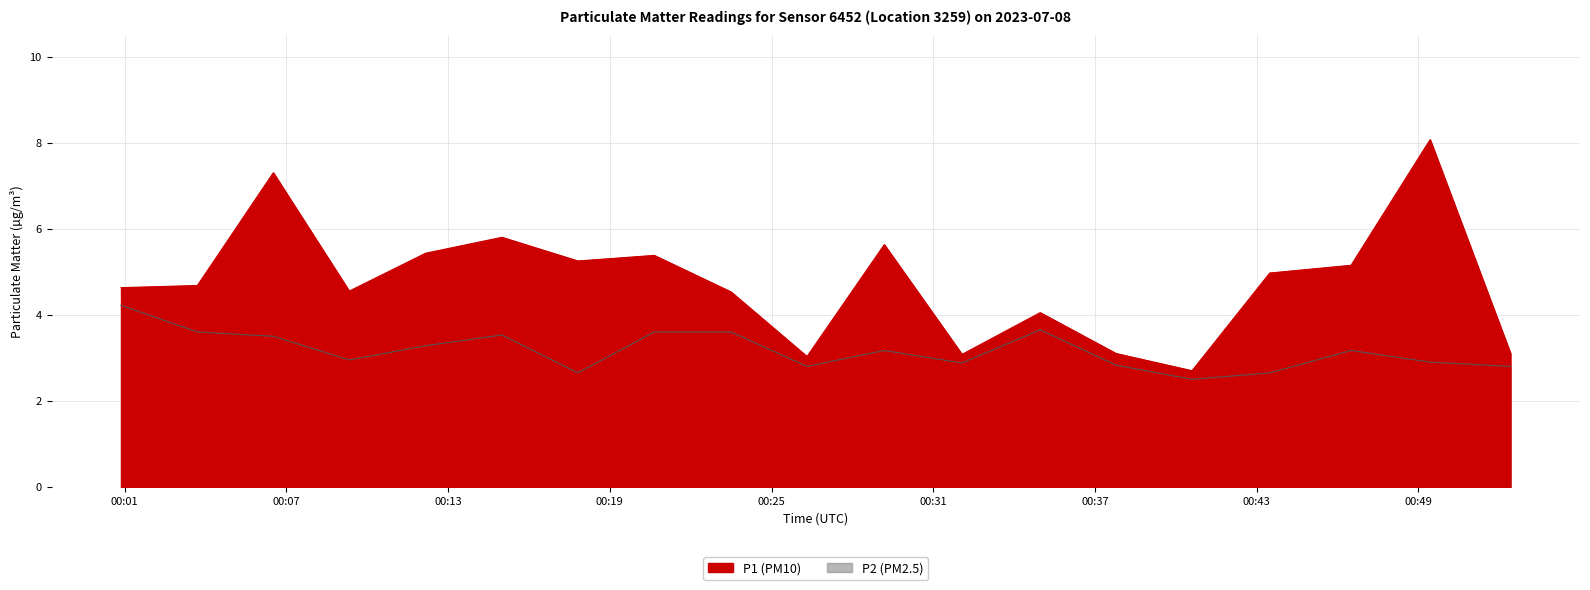

How many data points does each series have?

19